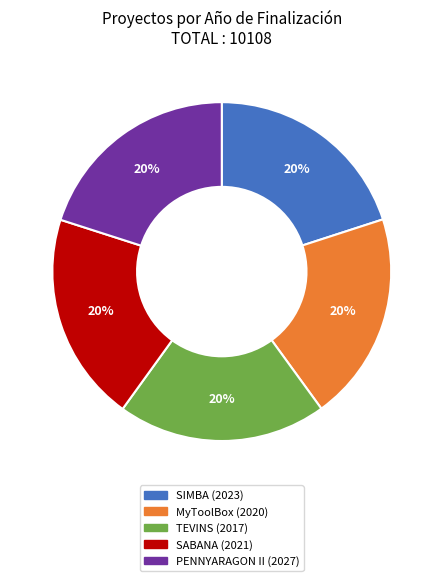

To the nearest percent, what percentage of the pie is MyToolBox?

20%